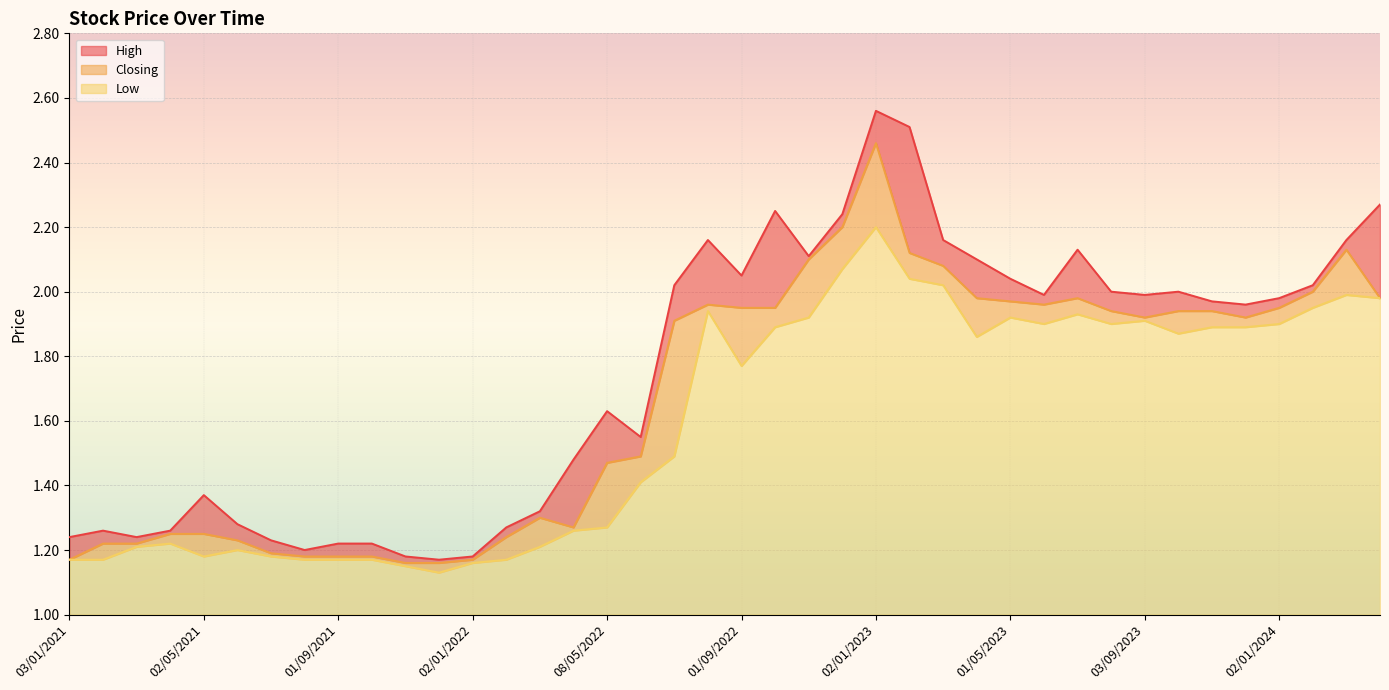

At which label does Low reach its peak?

02/01/2023